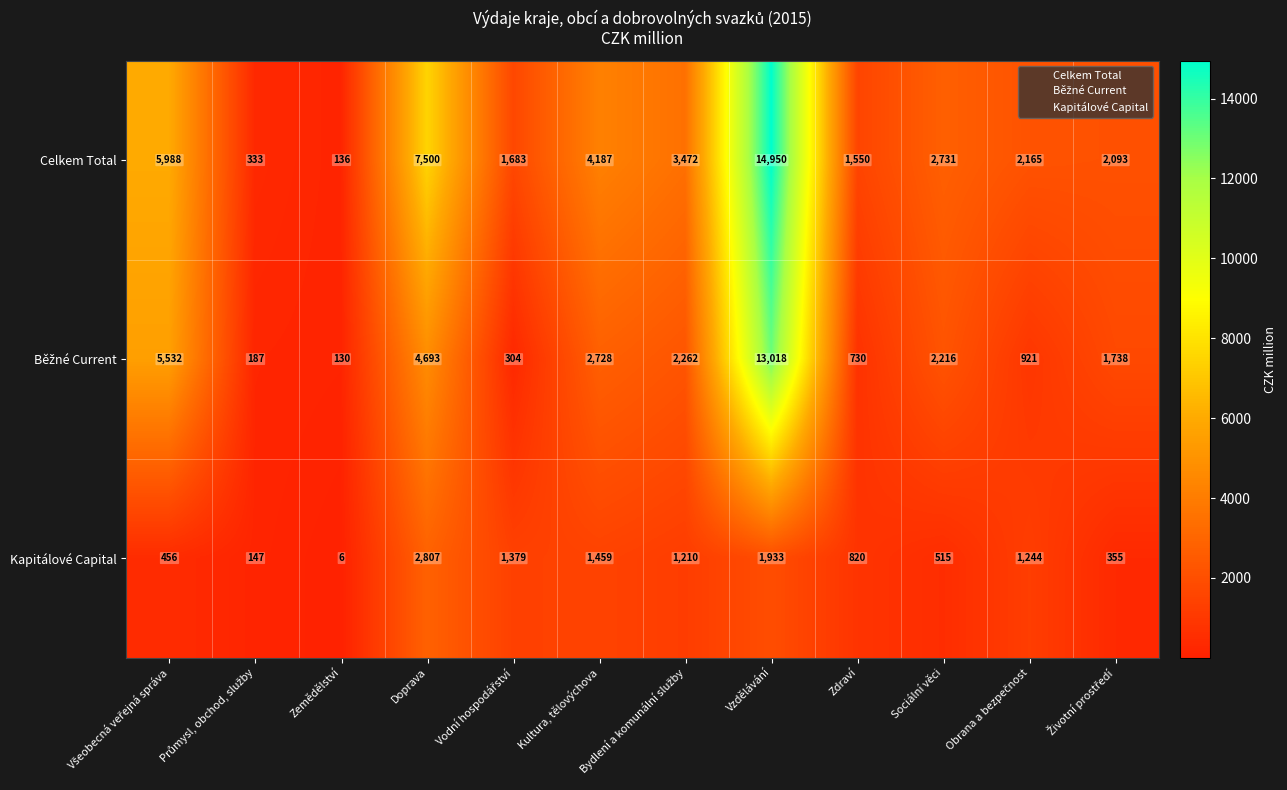

Which series has the largest total across all categories?

Celkem Total